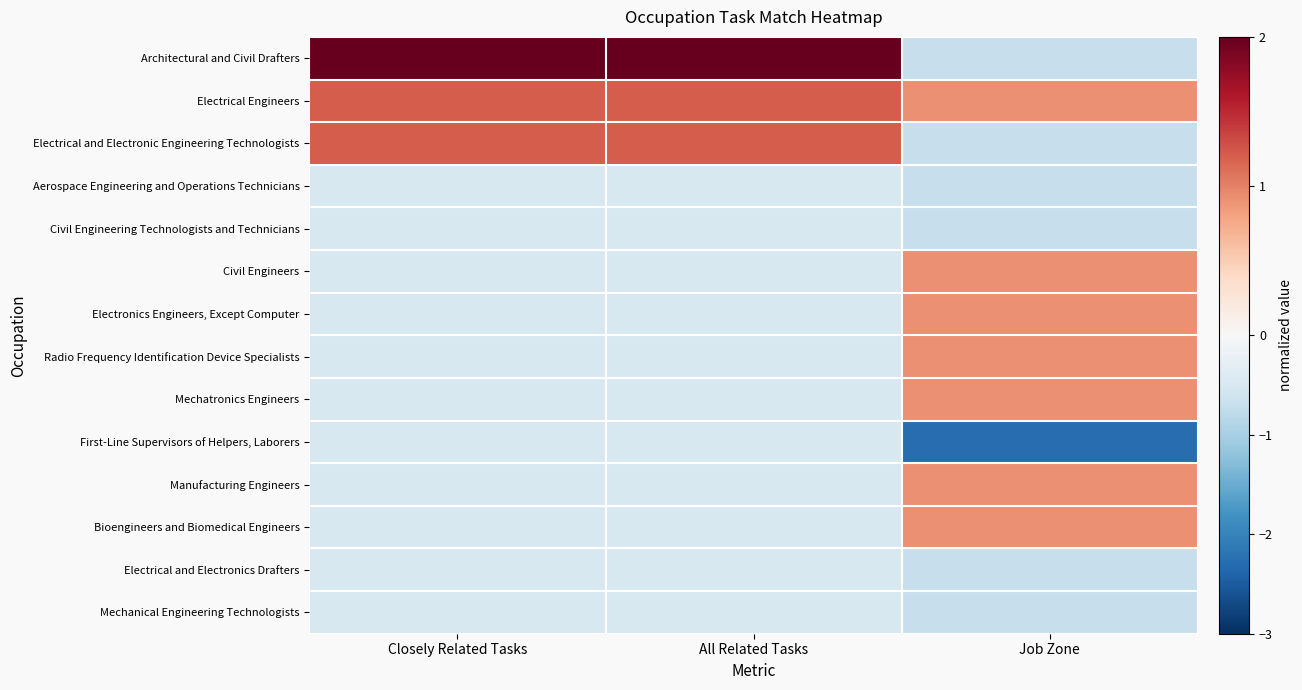

Which series has the largest range (max minus min)?

Architectural and Civil Drafters